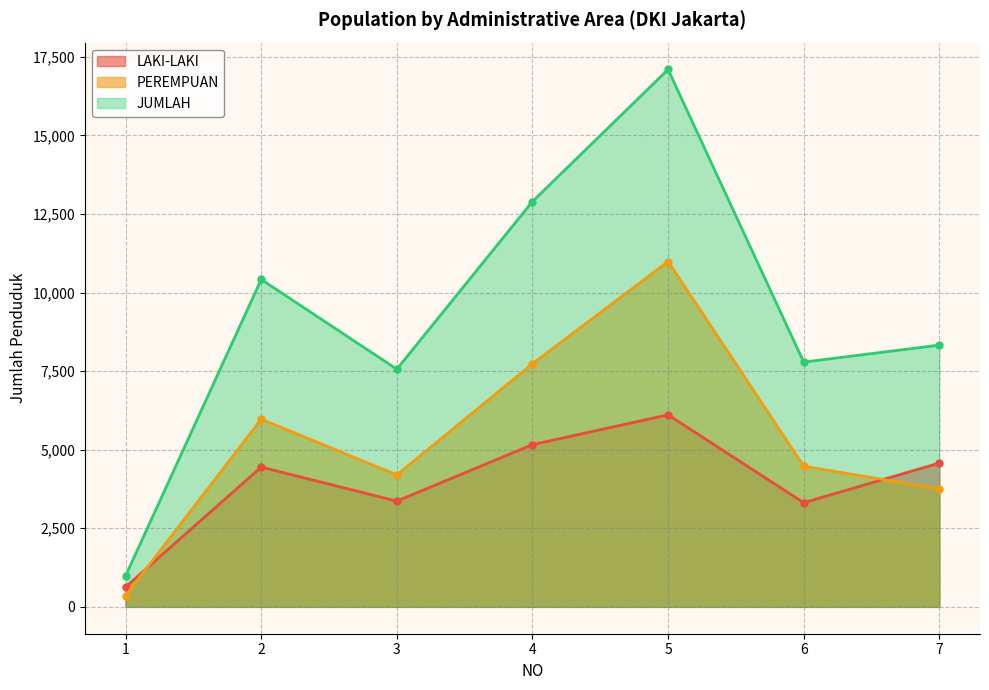

Reading right to left, list all the values displayed in this chart.

LAKI-LAKI: 7=4575	6=3313	5=6109	4=5161	3=3364	2=4447	1=631
PEREMPUAN: 7=3752	6=4474	5=10987	4=7734	3=4198	2=5969	1=358
JUMLAH: 7=8327	6=7787	5=17096	4=12895	3=7562	2=10416	1=989